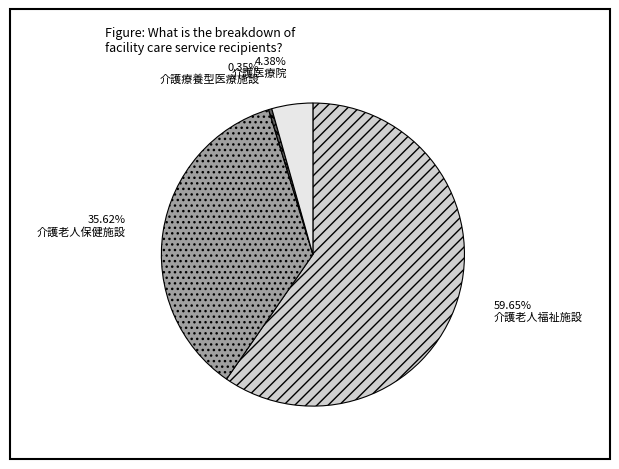

What is the majority slice?

介護老人福祉施設